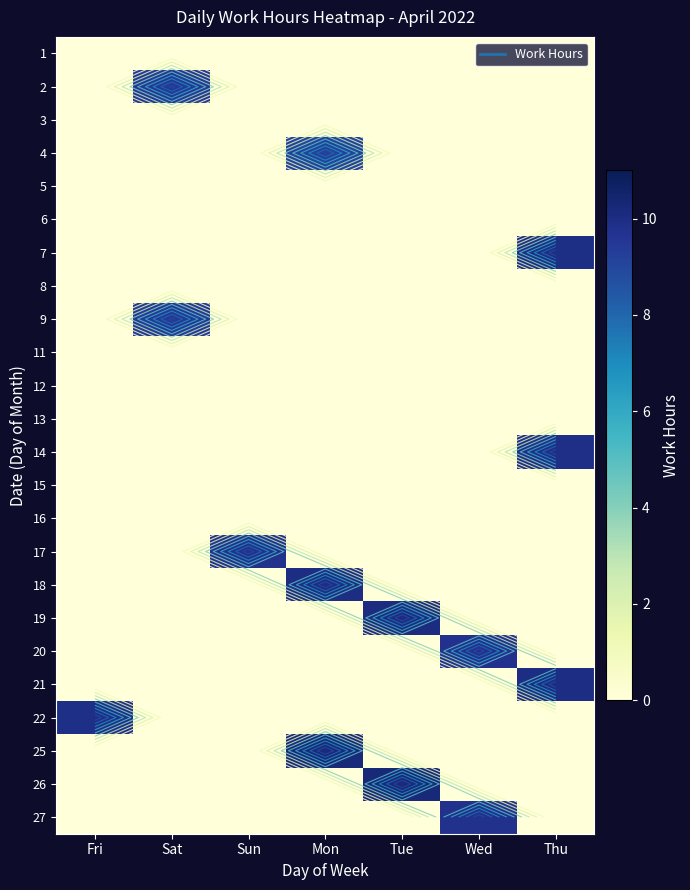

What is the sum of all 2 values?

9.5